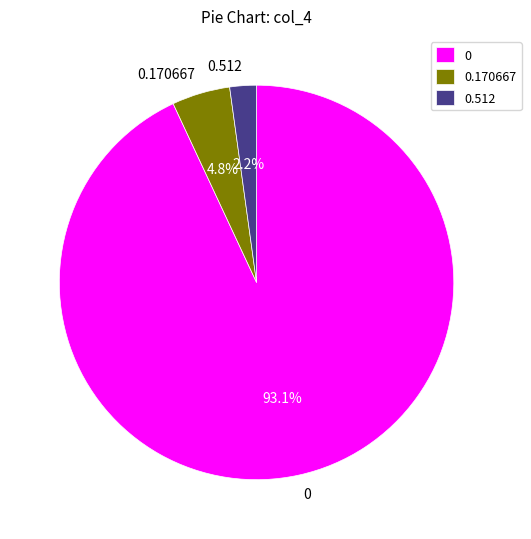

Does any single category account for the majority?

Yes